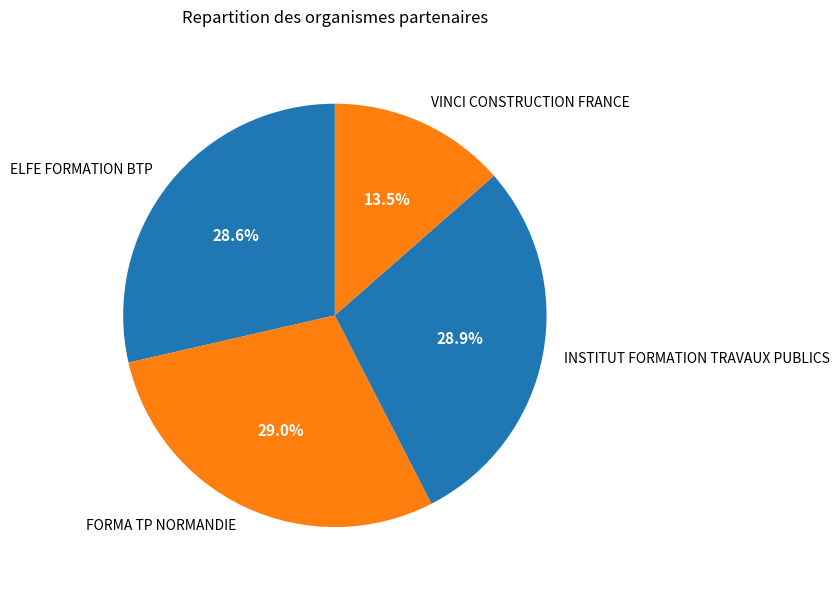

Which has a higher value, VINCI CONSTRUCTION FRANCE or ELFE FORMATION BTP?

ELFE FORMATION BTP